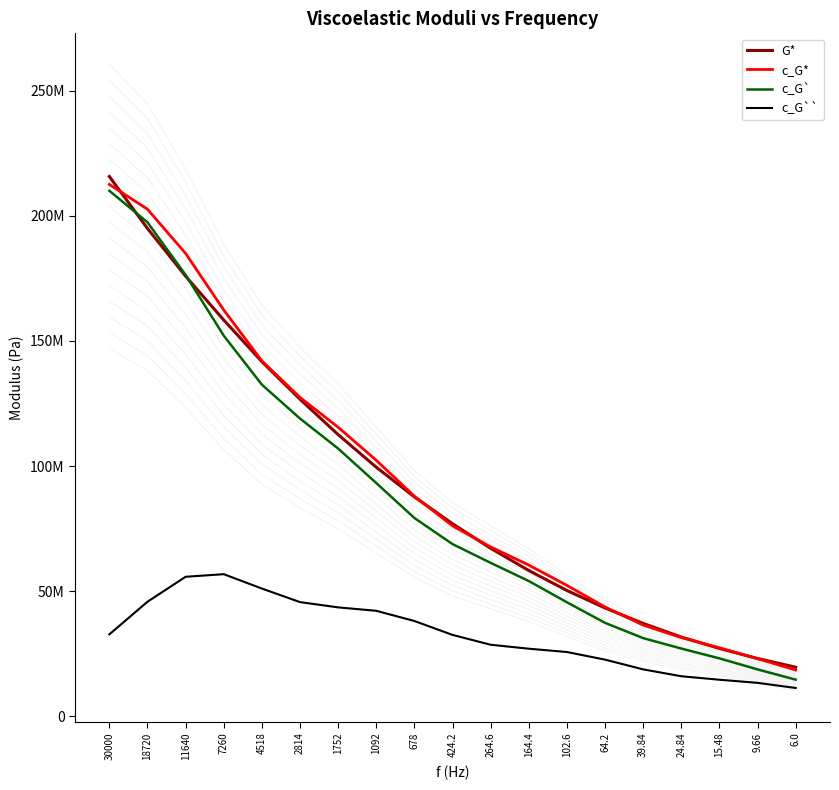

What is the approximate value of c_G` at 6.0?

14653877.6